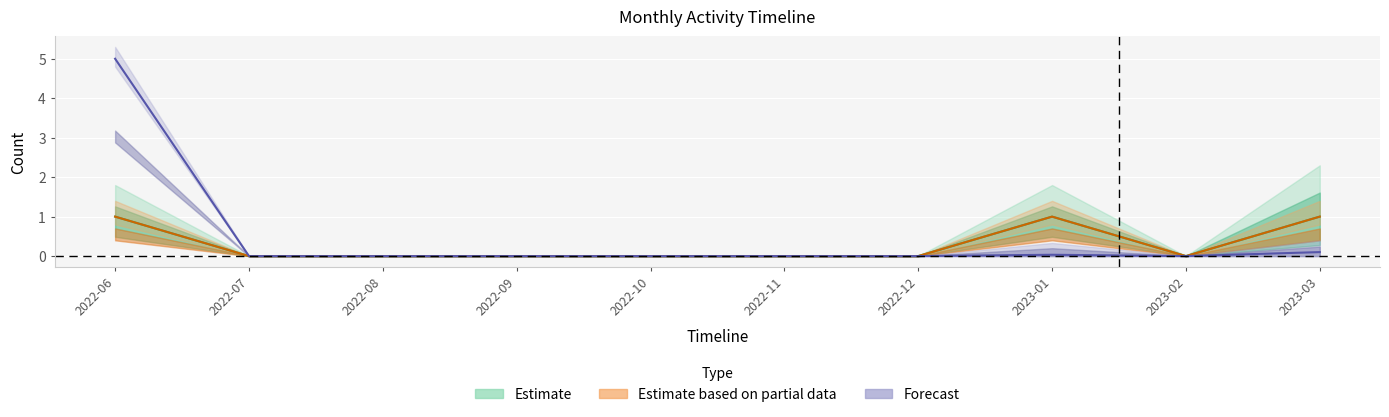

True or false: Methods and Users cross at least once.

False